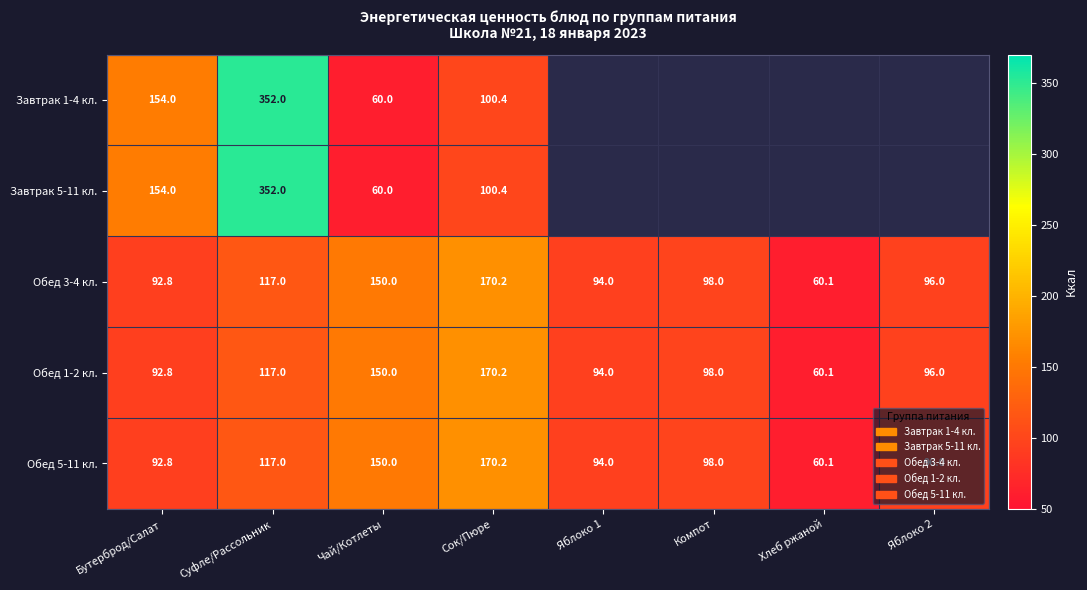

How many values in the Обед 1-2 кл. series are below 98?

4